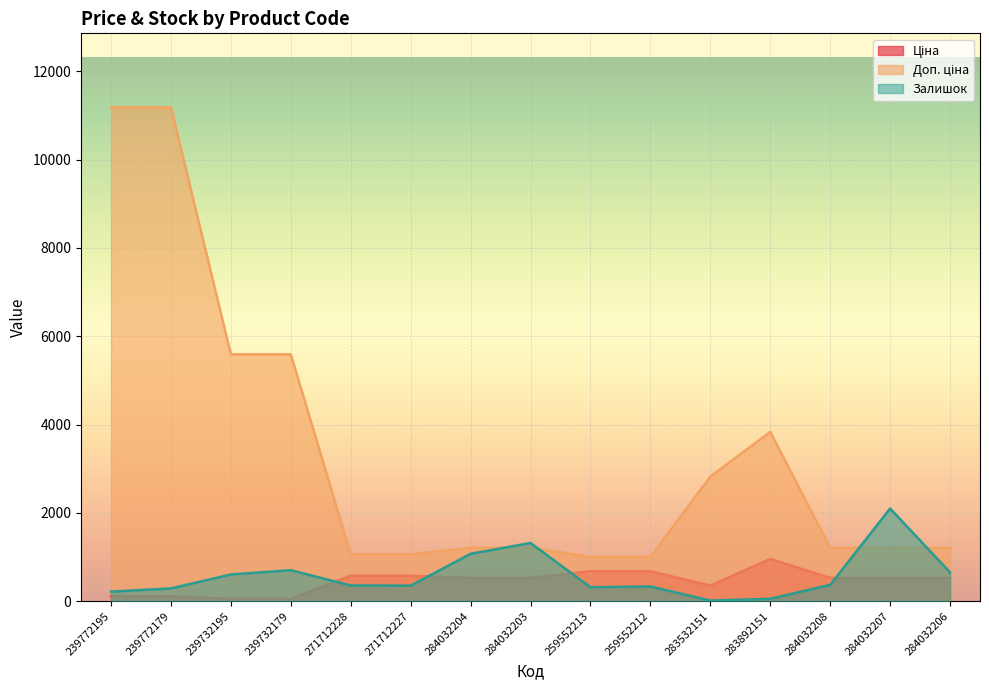

Reading right to left, extract all data points from this chart.

Ціна: 284032206=528.2	284032207=528.2	284032208=528.2	283892151=958.4	283532151=352.6	259552212=679.8	259552213=679.8	284032203=528.2	284032204=528.2	271712227=578.1	271712228=578.1	239732179=55.9	239732195=55.9	239772179=111.8	239772195=111.8
Доп. ціна: 284032206=1210.7	284032207=1210.7	284032208=1210.7	283892151=3833.8	283532151=2821.2	259552212=1004.1	259552213=1004.1	284032203=1210.7	284032204=1210.7	271712227=1060.0	271712228=1060.0	239732179=5591.0	239732195=5591.0	239772179=11182.0	239772195=11182.0
Залишок: 284032206=653.0	284032207=2099.0	284032208=371.0	283892151=55.0	283532151=15.0	259552212=334.0	259552213=317.0	284032203=1319.0	284032204=1074.0	271712227=353.0	271712228=357.0	239732179=702.0	239732195=606.0	239772179=290.0	239772195=218.0